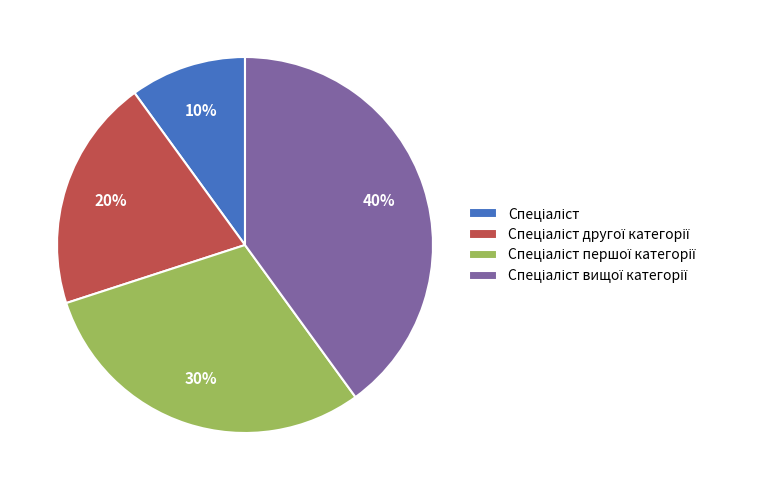

Does any single category account for the majority?

No